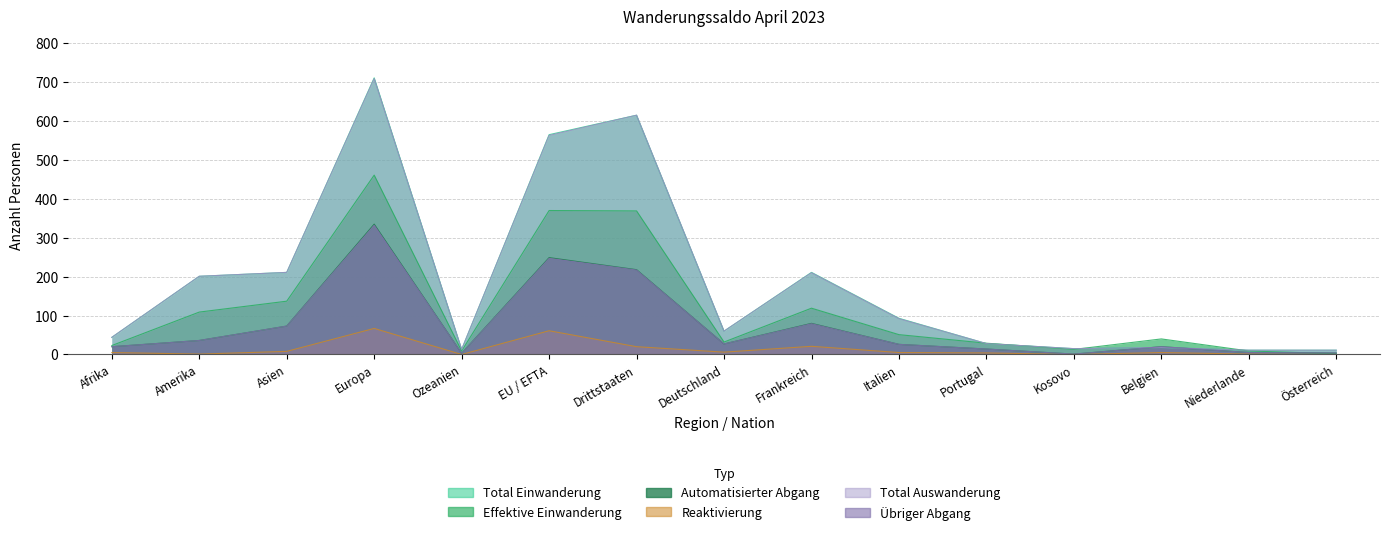

At which category is the sum across all series the highest?

Europa